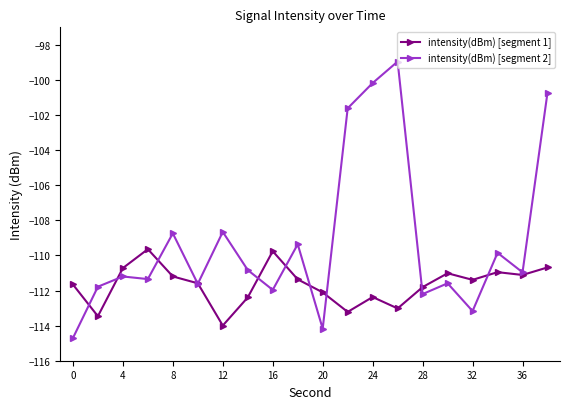

Does the chart have visible grid lines?

No